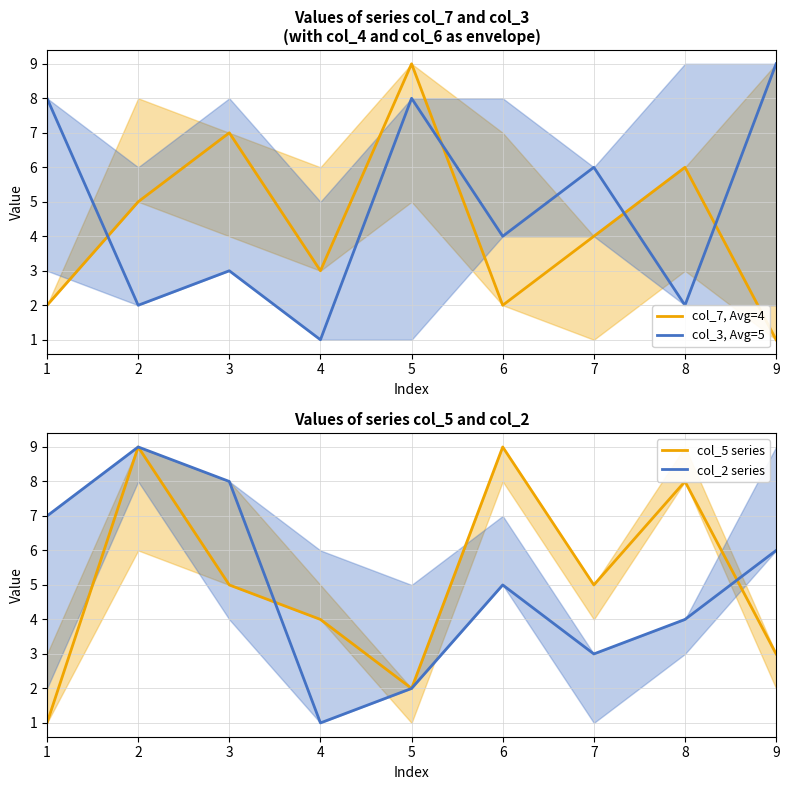

What are all the series names shown in the legend?

col_7, Avg=4, col_3, Avg=5, col_5 series, col_2 series